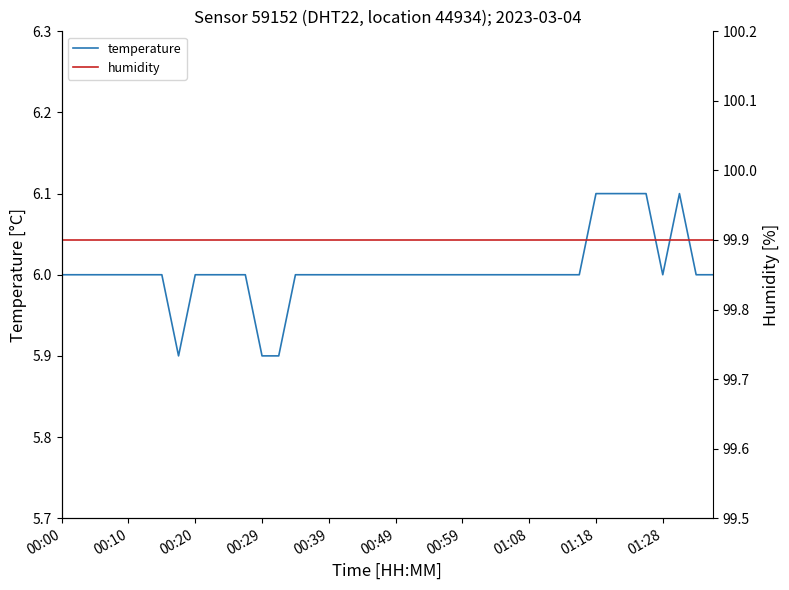

List the series in order of their overall mean, lowest first.

temperature, humidity